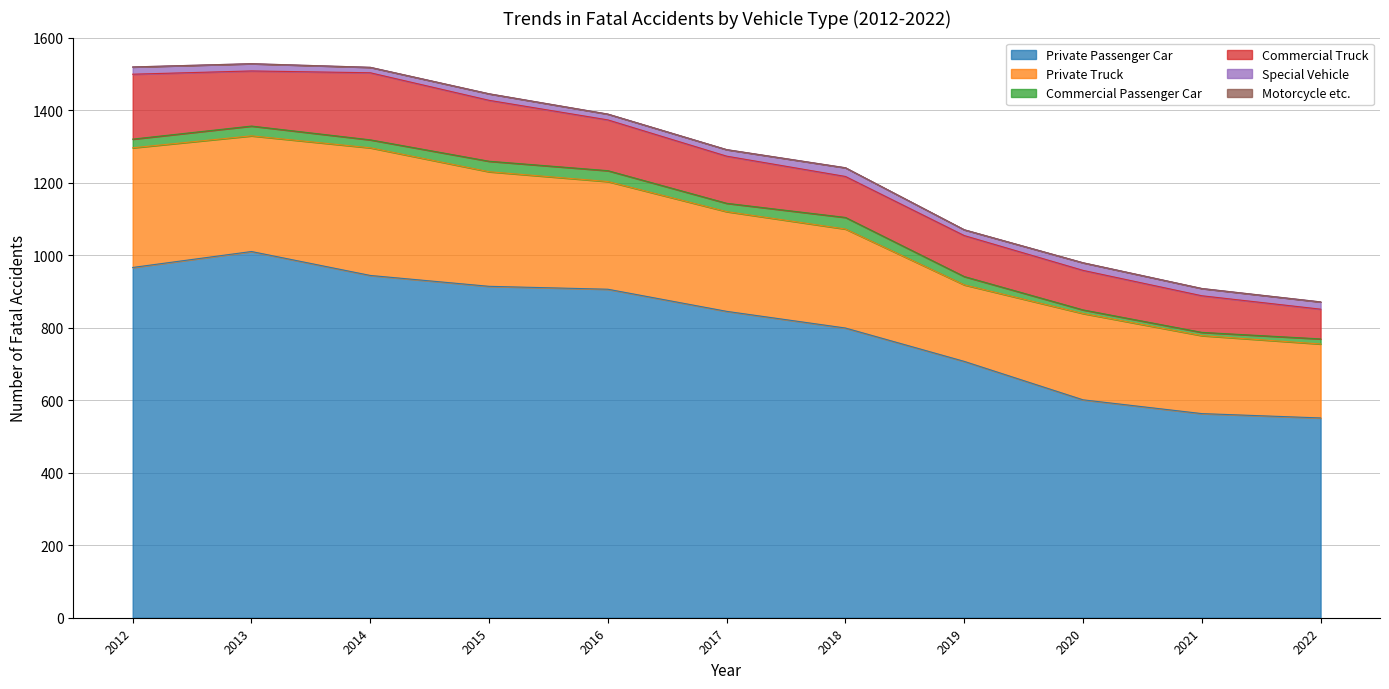

At which category is the sum across all series the highest?

2013